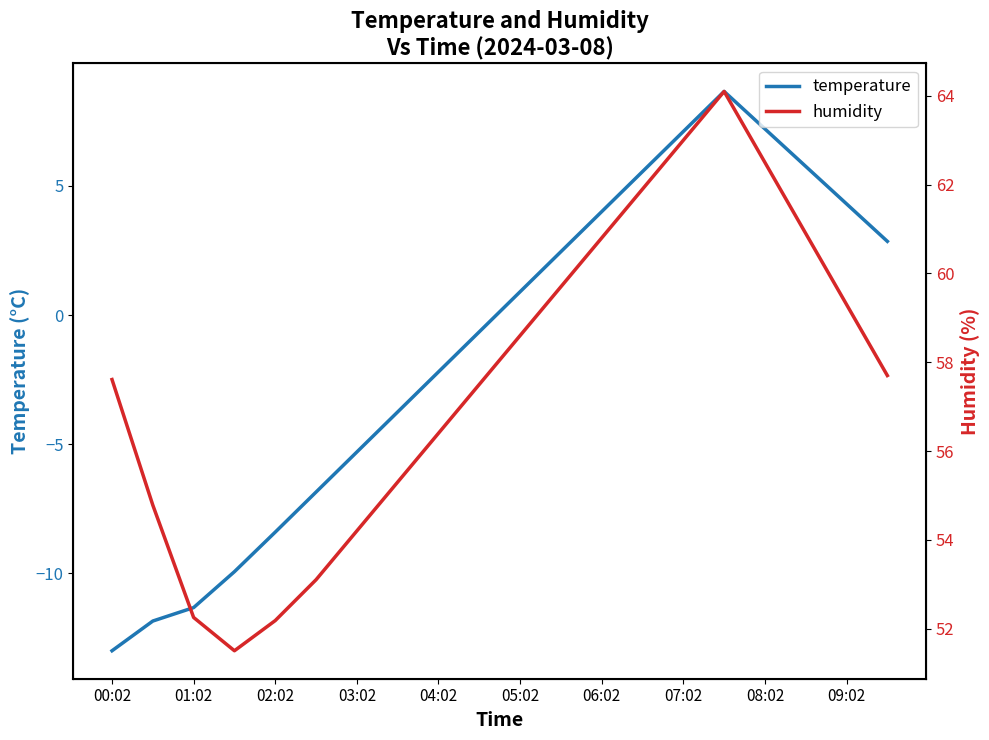

What is the difference between the maximum and minimum values in the humidity series?

12.6